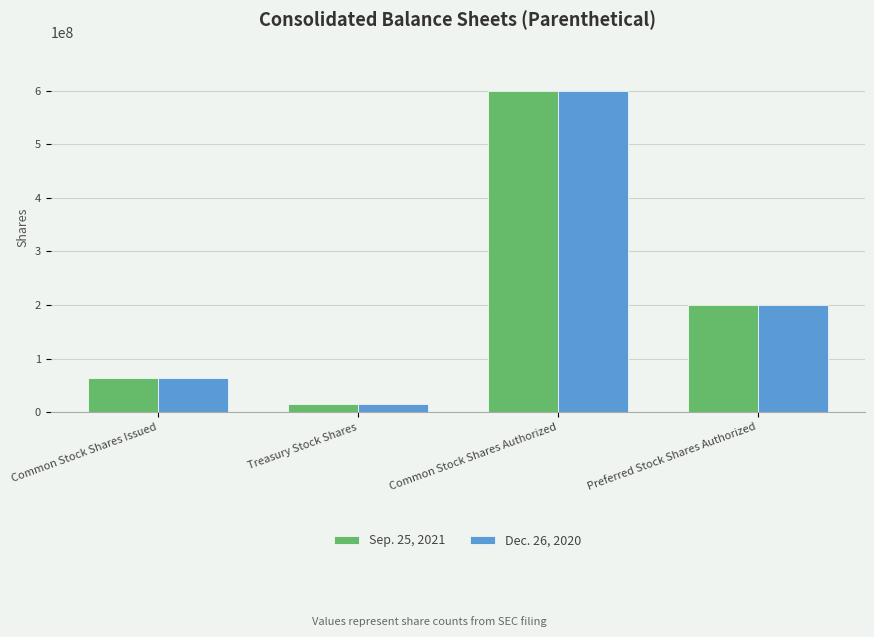

What is the difference between the maximum and second lowest values in the Dec. 26, 2020 series?

536392910